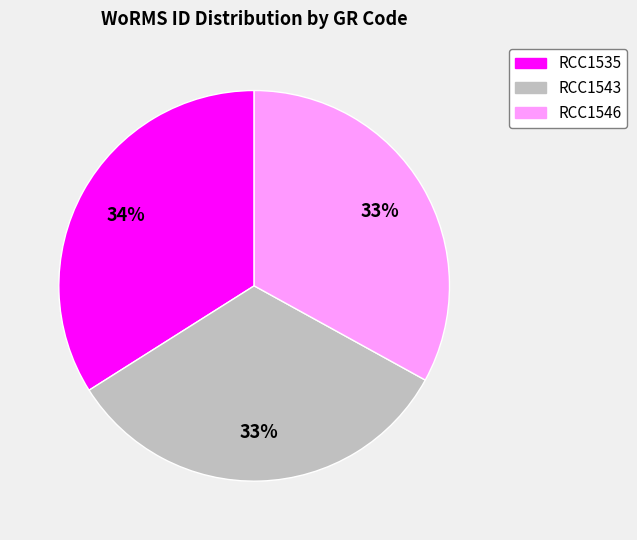

Does RCC1546 account for over 50% of the chart?

No